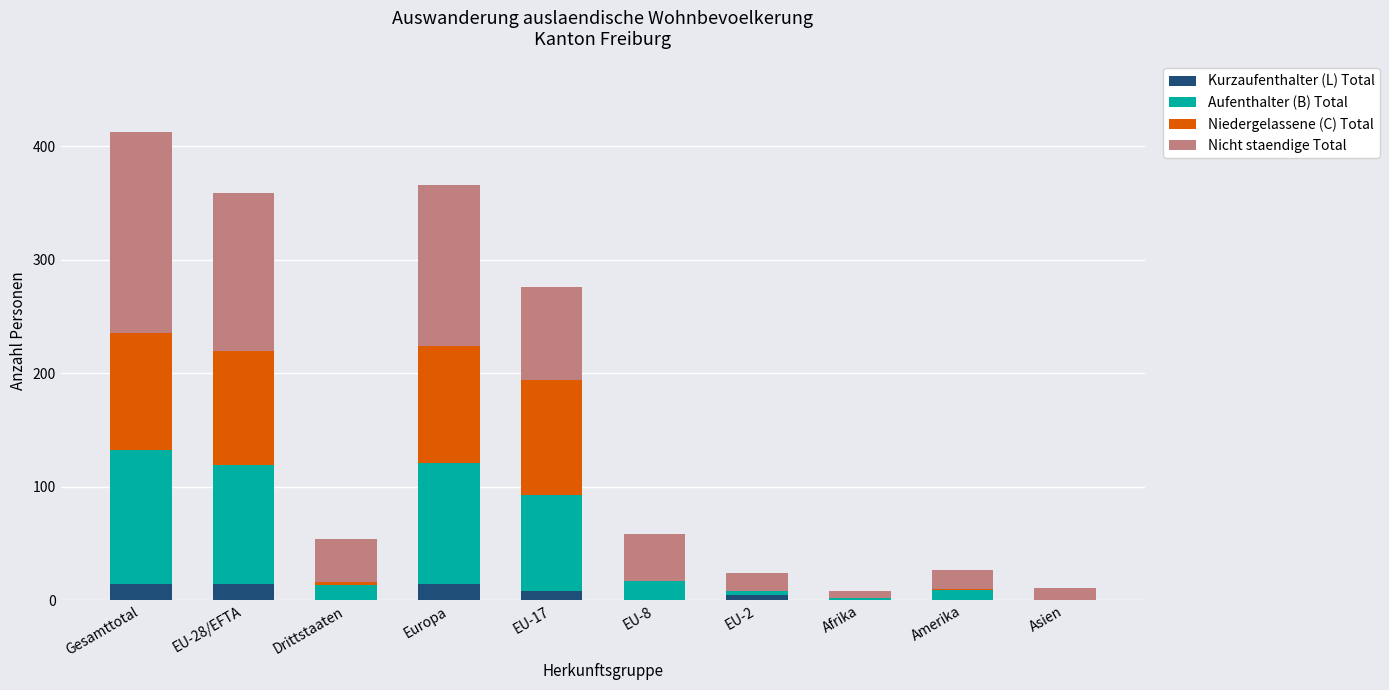

At which category is the sum across all series the highest?

Gesamttotal